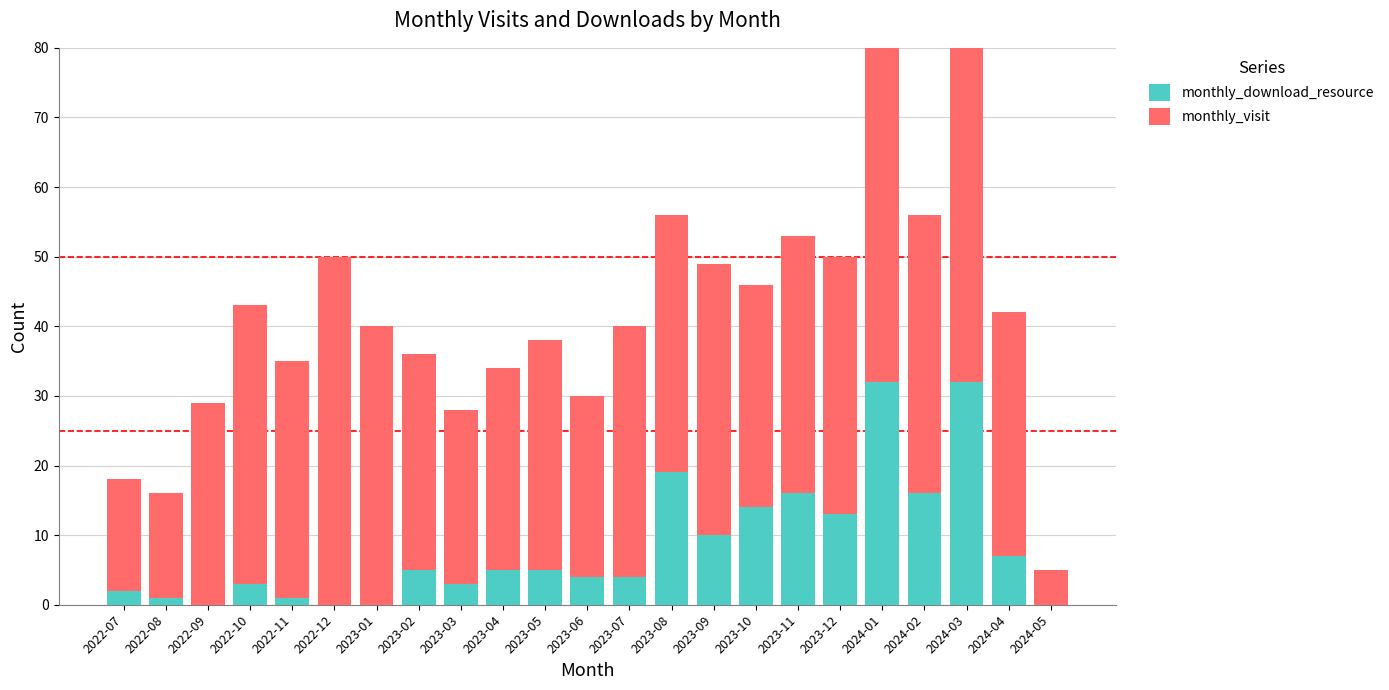

Which series changed the most between 2023-05 and 2023-12?

monthly_download_resource